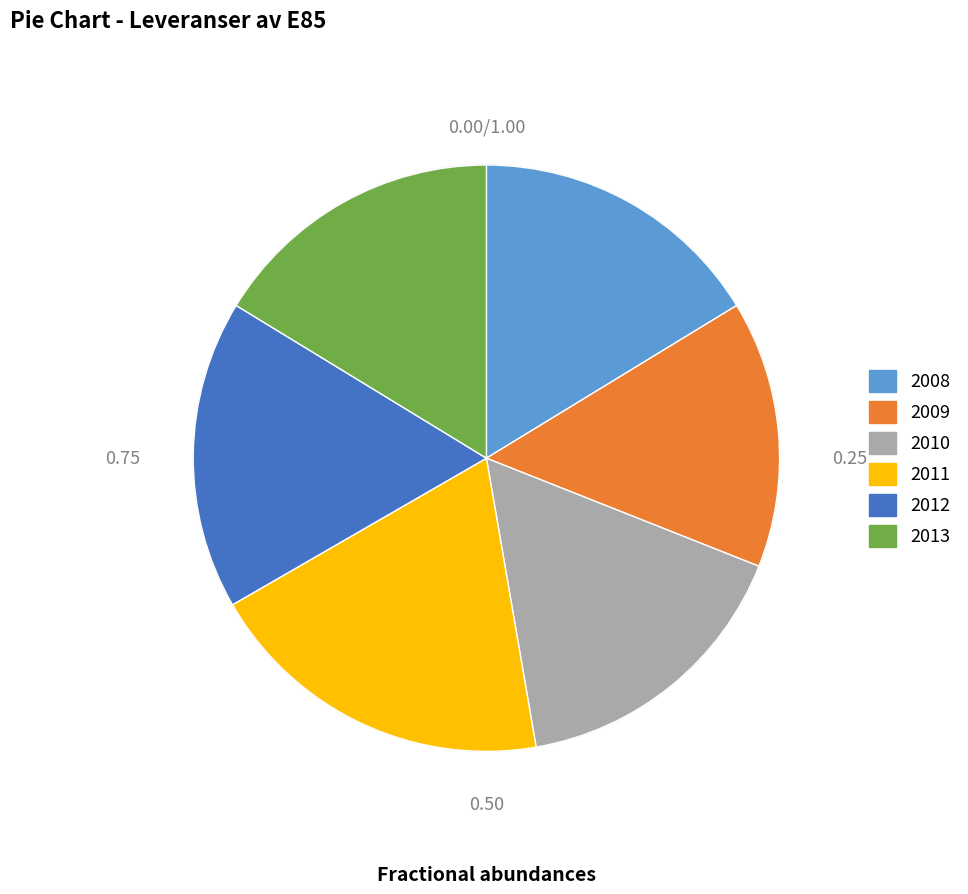

Does 2012 represent more than half of the total?

No